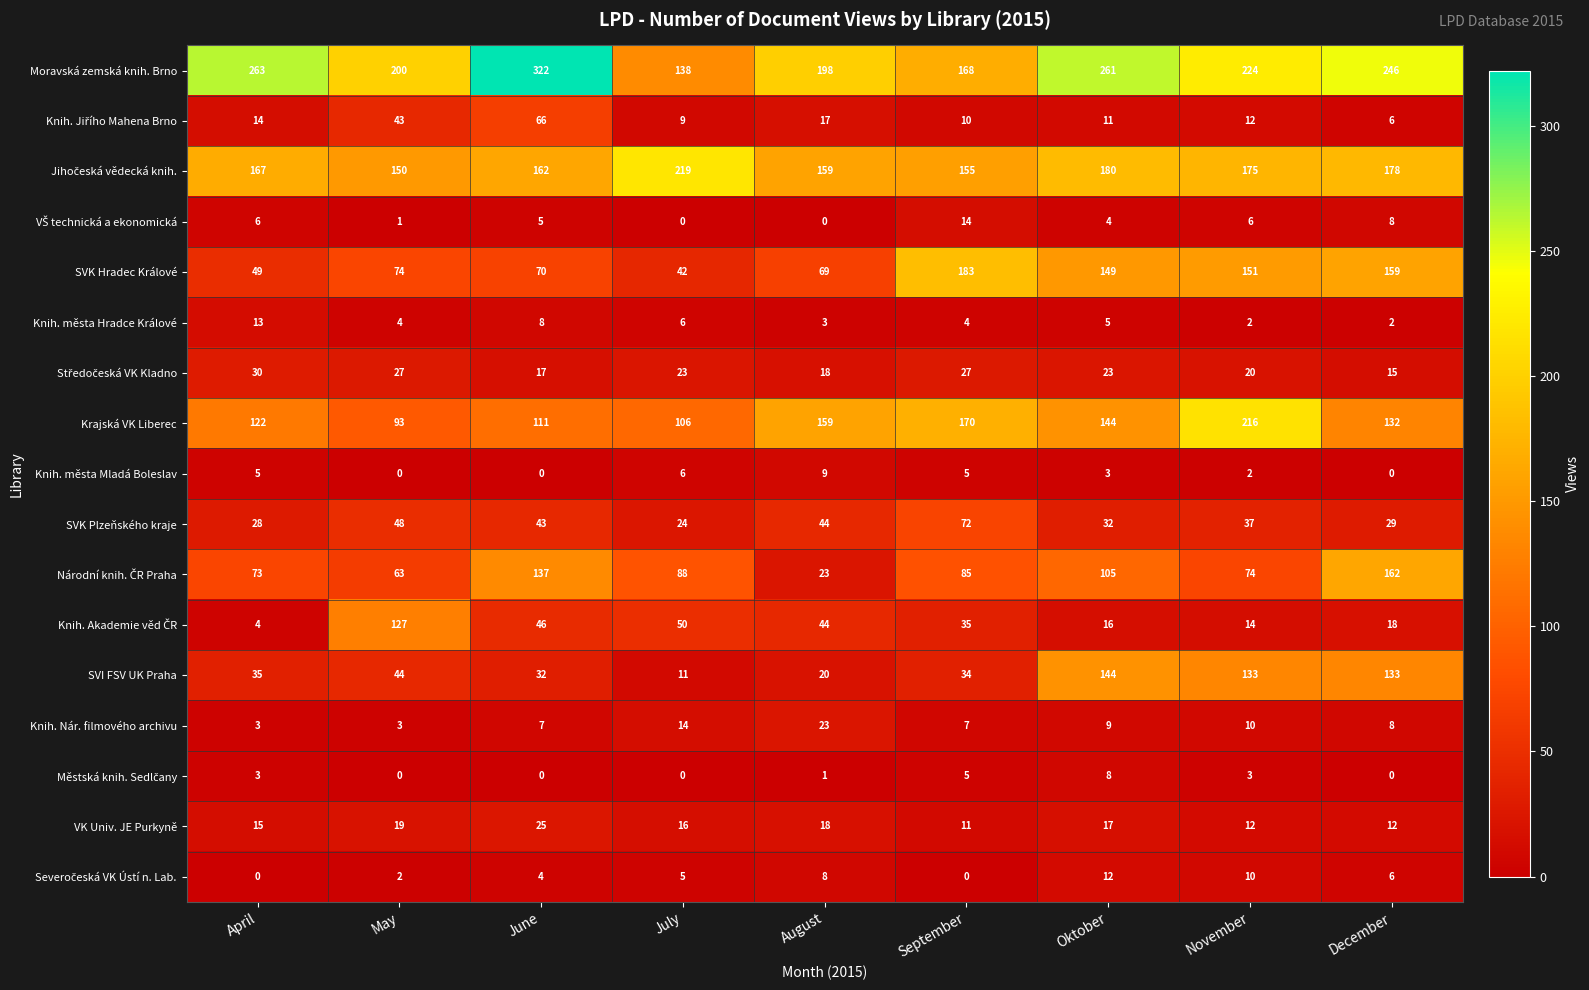

What is the approximate value of SVK Plzeňského kraje at July?

24